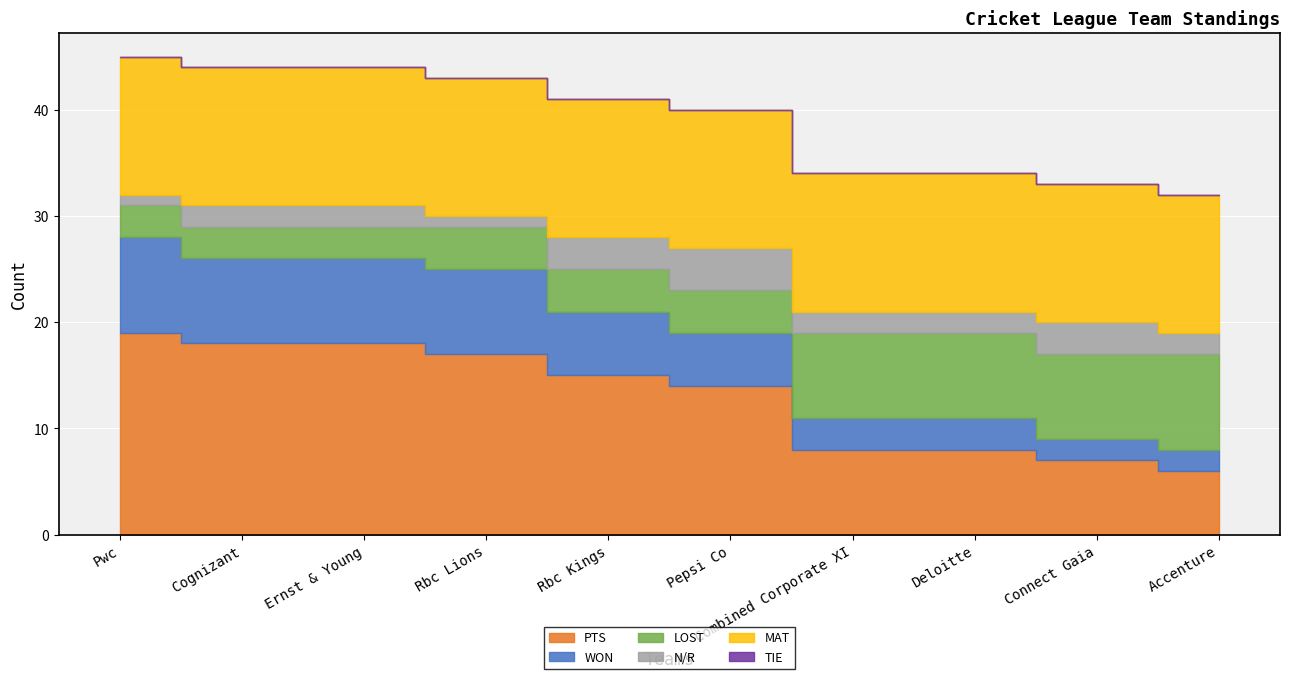

Where is PTS nearest to the value 12?

Pepsi Co